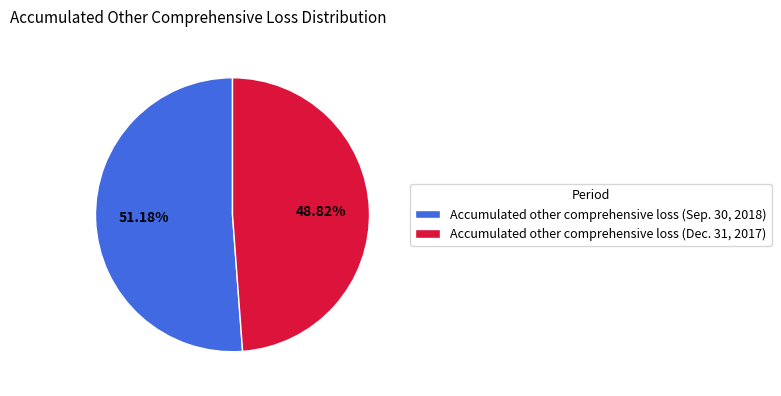

To the nearest percent, what is the average slice percentage?

50%